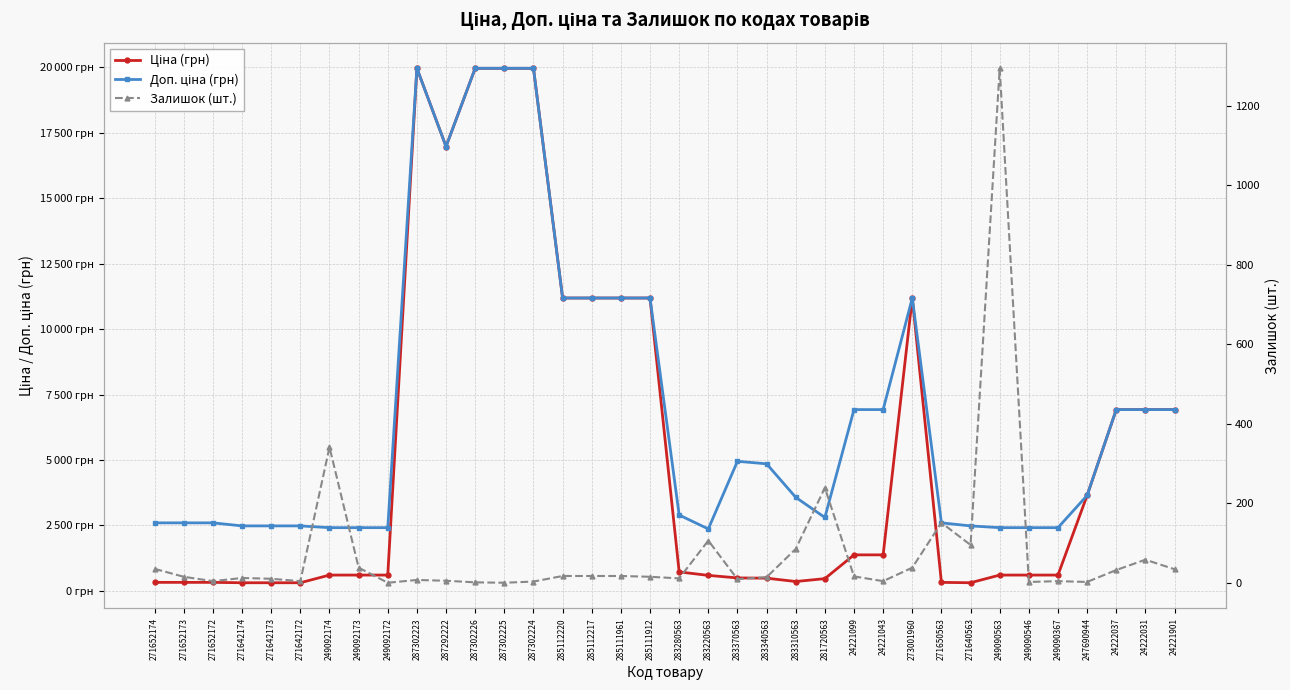

List the series in order of their overall mean, lowest first.

Залишок (шт.), Ціна (грн), Доп. ціна (грн)